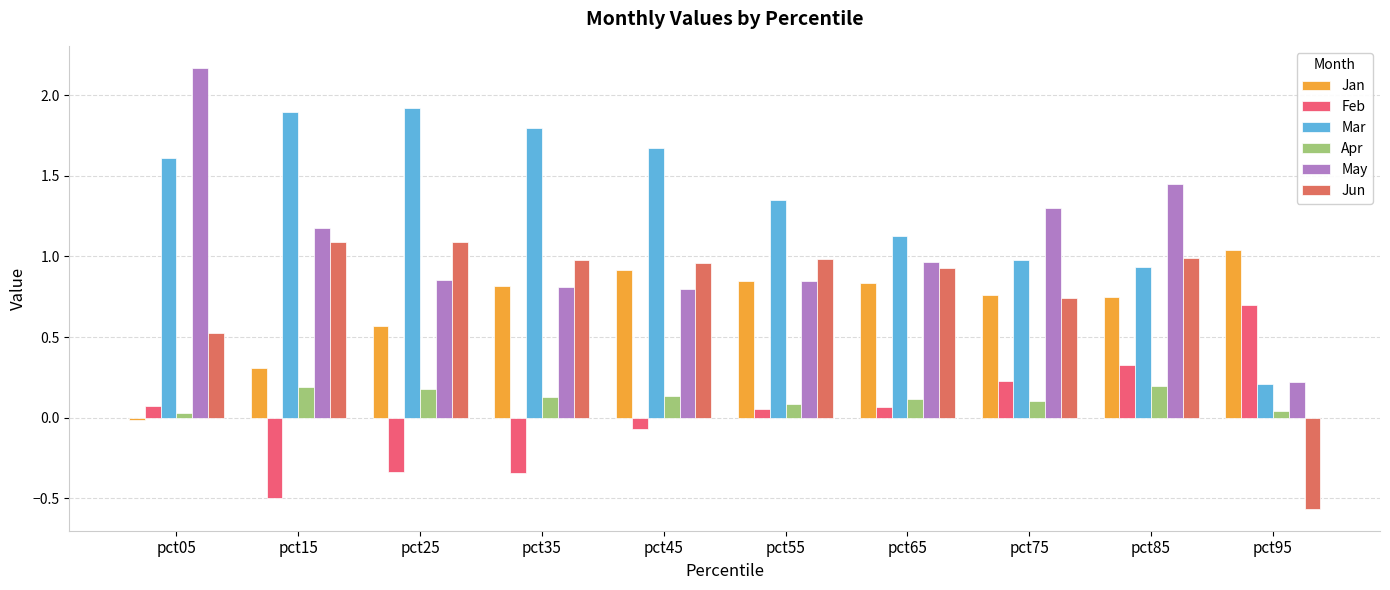

What is the difference between the Apr values at pct75 and pct95?

0.1